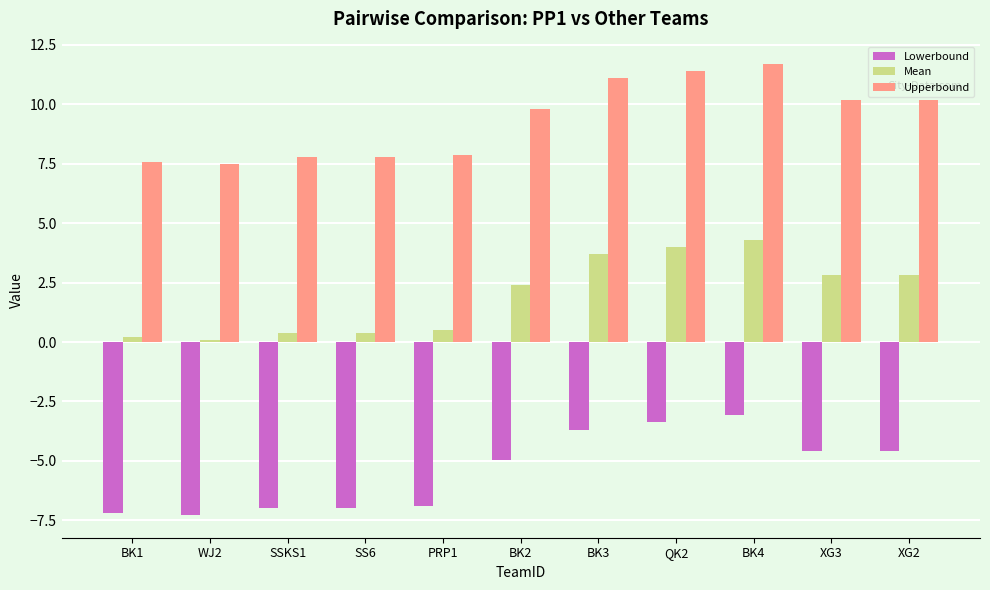

How many bars are there in each group?

3